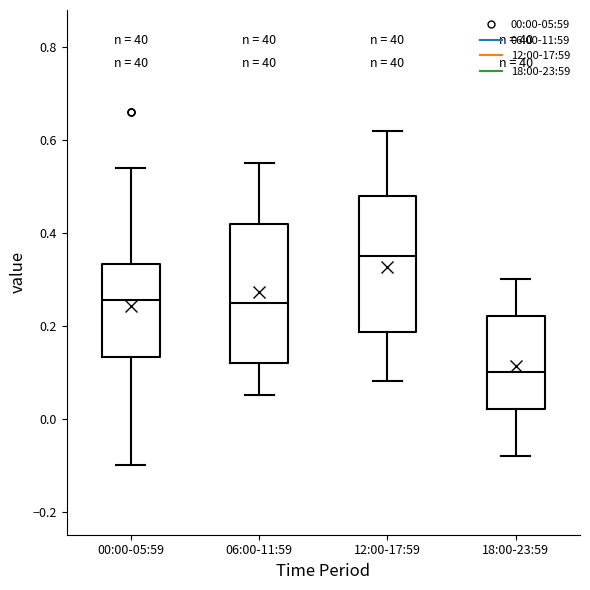

Reading left to right, read every box against the y-axis: the position of its median line, the range the box covers, and the ends of its whiskers. The values are not printed on the chart, so give them approximately, as read against the axis.

00:00-05:59: median 0.26, box 0.14 to 0.34, whiskers -0.10 to 0.54
06:00-11:59: median 0.26, box 0.12 to 0.42, whiskers 0.06 to 0.56
12:00-17:59: median 0.36, box 0.18 to 0.48, whiskers 0.08 to 0.62
18:00-23:59: median 0.10, box 0.02 to 0.22, whiskers -0.08 to 0.30